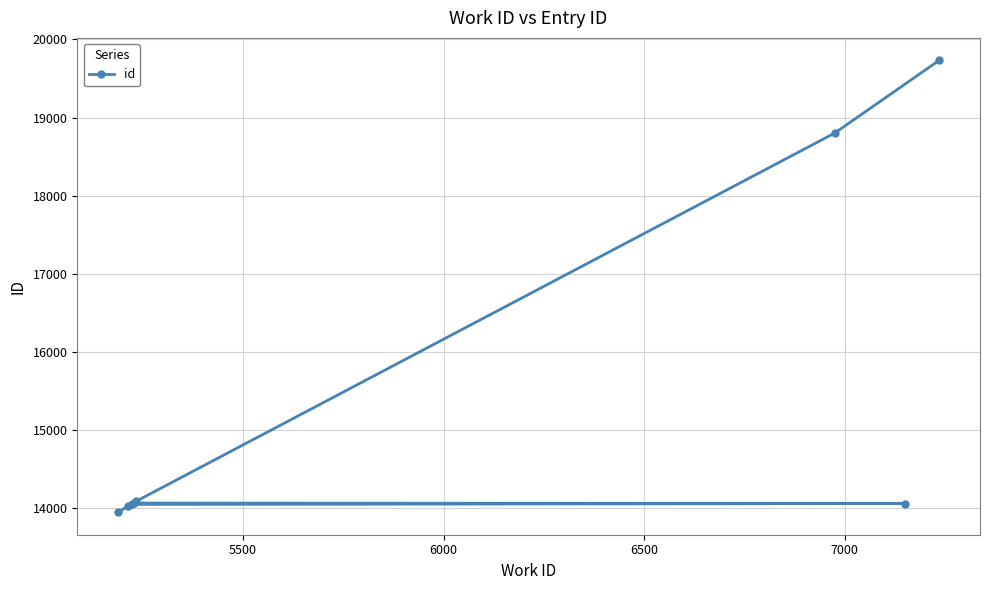

What is the greatest value displayed?

19731